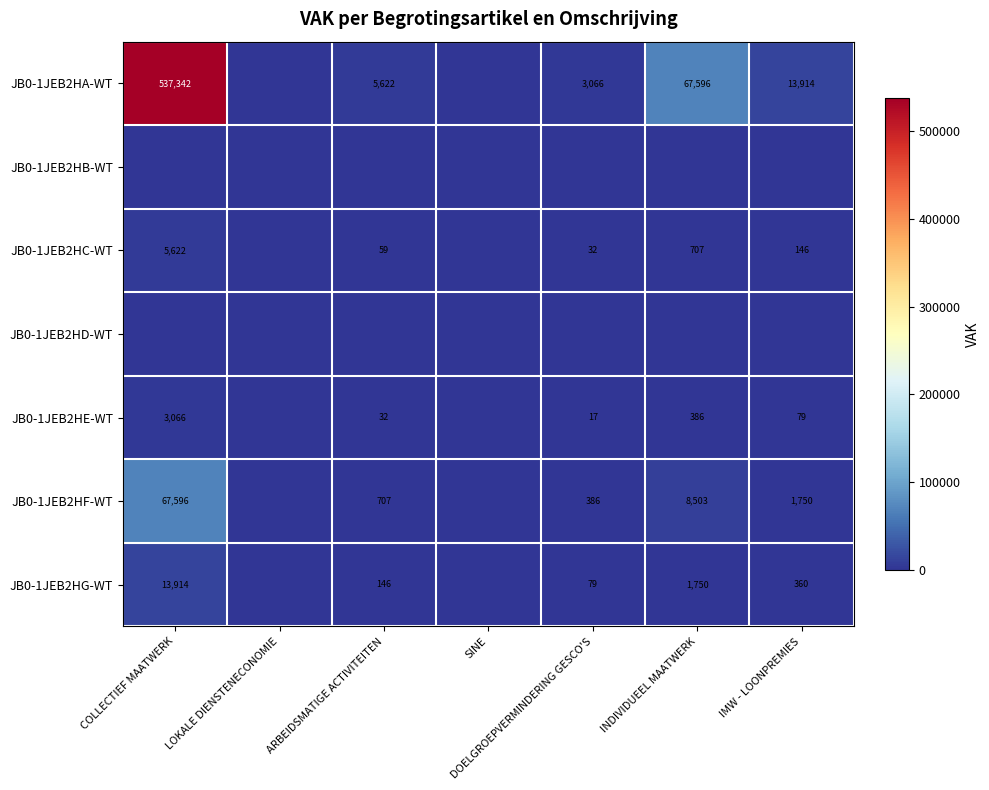

Count the number of data series in this chart.

7